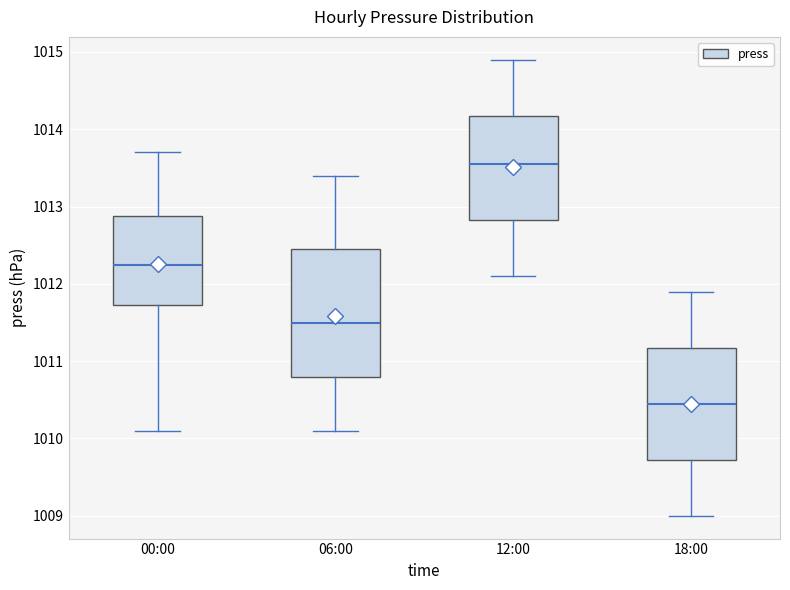

Reading left to right, read every box against the y-axis: the position of its median line, the range the box covers, and the ends of its whiskers. The values are not printed on the chart, so give them approximately, as read against the axis.

00:00: median 1012.3, box 1011.7 to 1012.9, whiskers 1010.1 to 1013.7
06:00: median 1011.5, box 1010.8 to 1012.5, whiskers 1010.1 to 1013.4
12:00: median 1013.6, box 1012.8 to 1014.2, whiskers 1012.1 to 1014.9
18:00: median 1010.5, box 1009.7 to 1011.2, whiskers 1009.0 to 1011.9